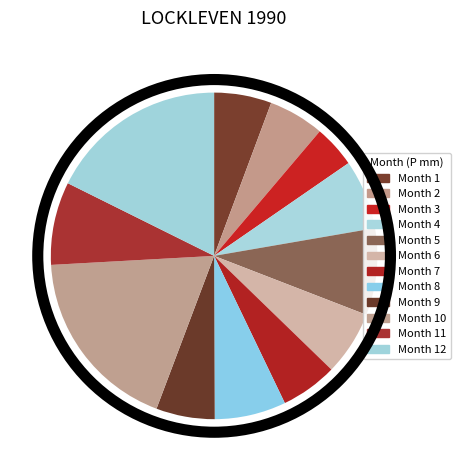

How many segments does this pie chart have?

12